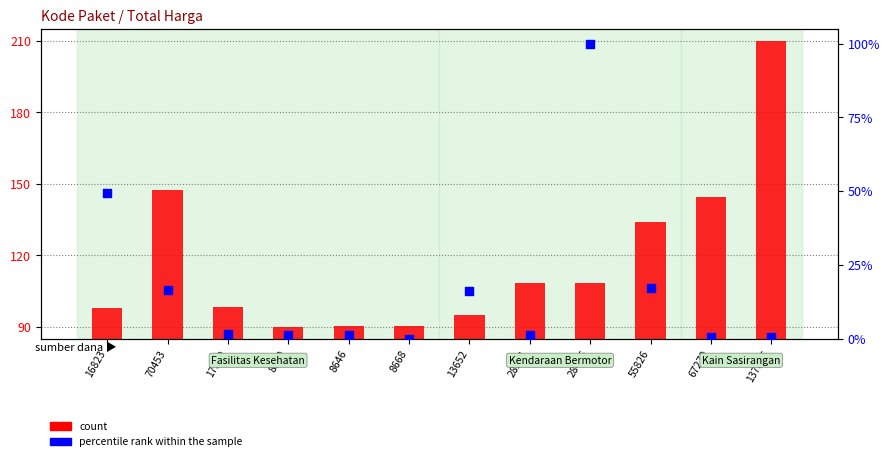

Which series has the largest total across all categories?

count